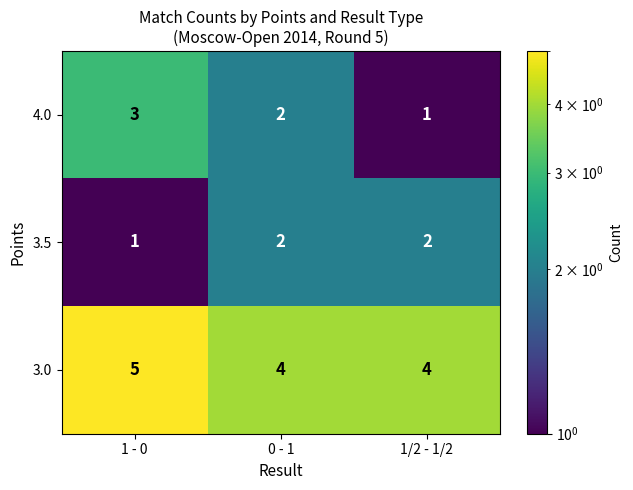

Reading right to left, extract all data points from this chart.

4.0: 1	2	3
3.5: 2	2	1
3.0: 4	4	5